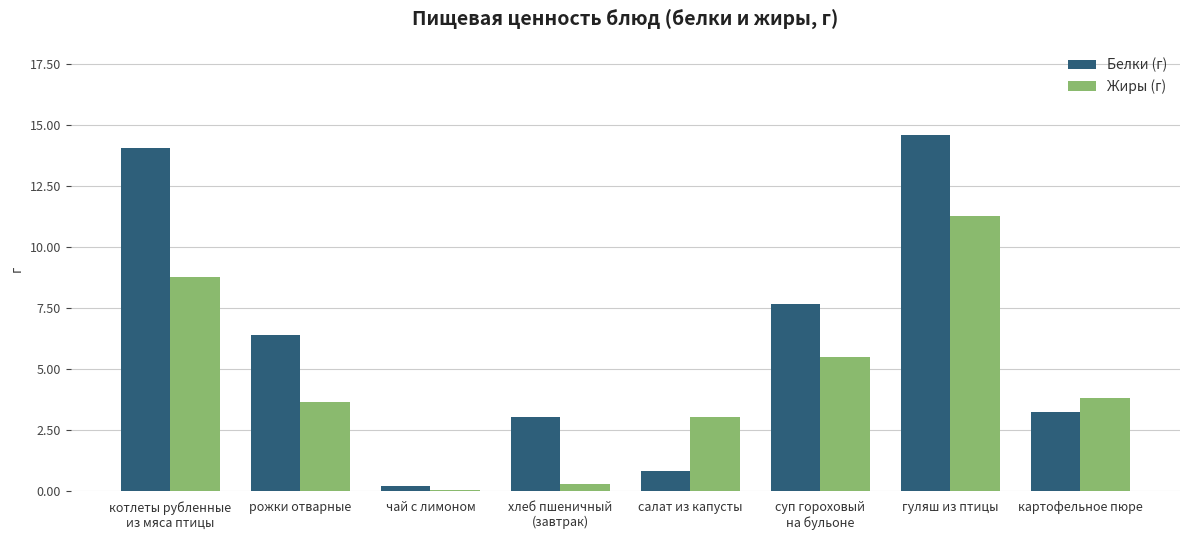

Is the value of Белки (г) at хлеб пшеничный
(завтрак) greater than the value of Жиры (г) at суп гороховый
на бульоне?

No